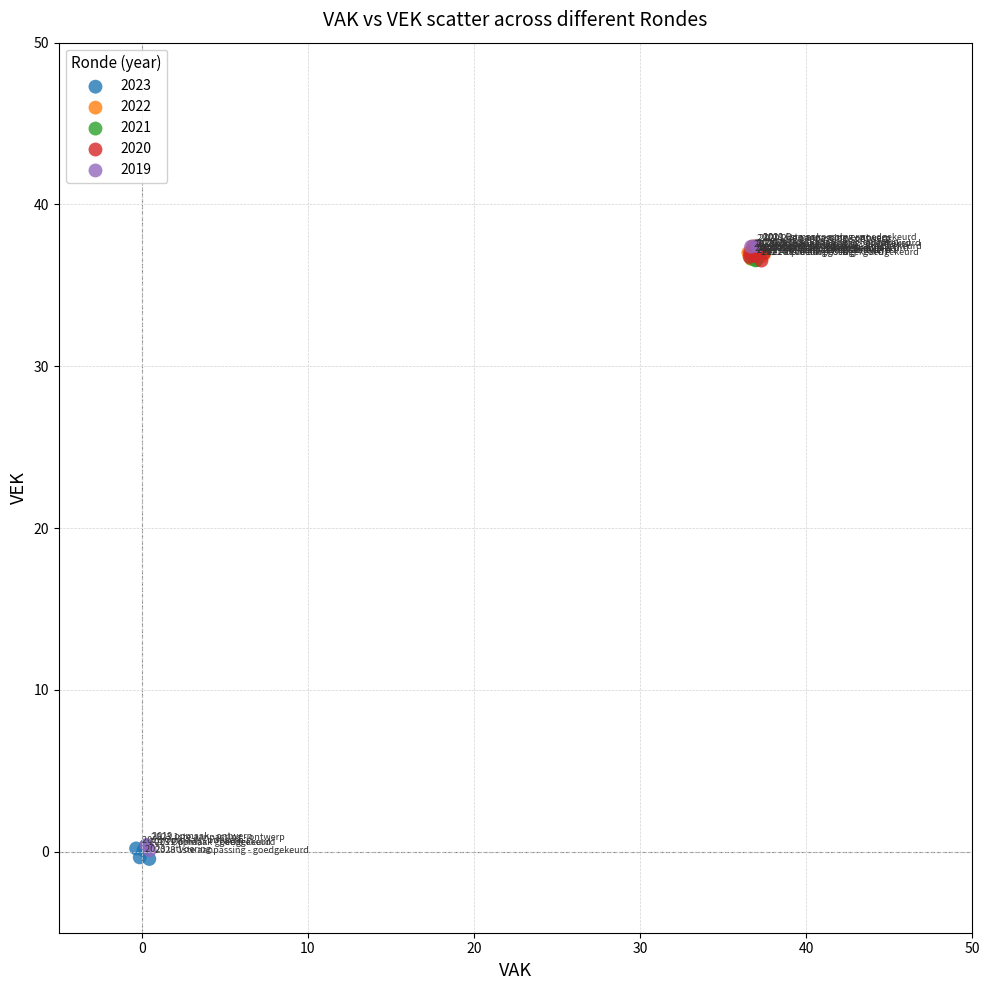

Which series has the widest spread of Y values?

2019